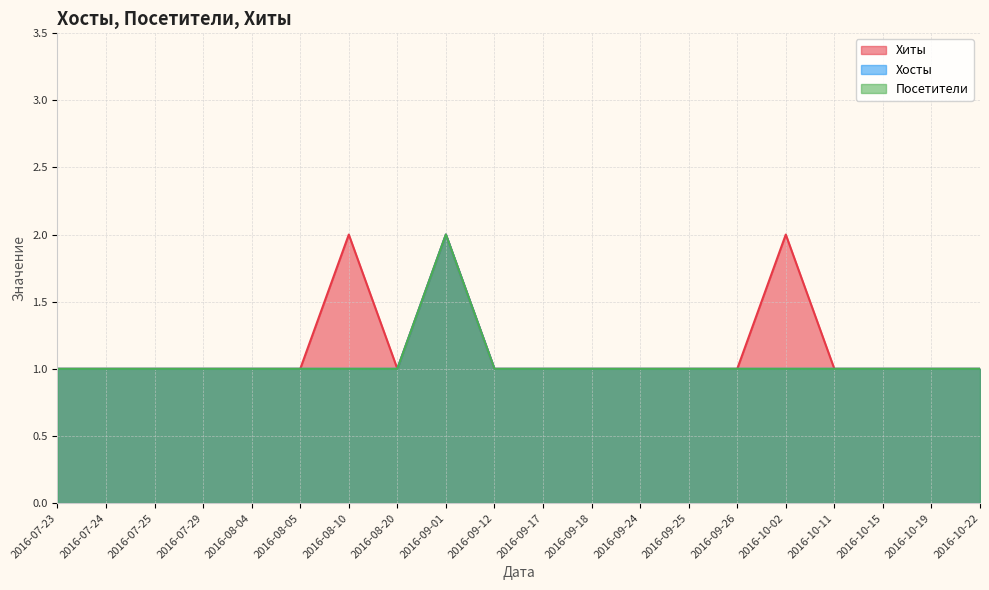

Does the chart have visible grid lines?

Yes